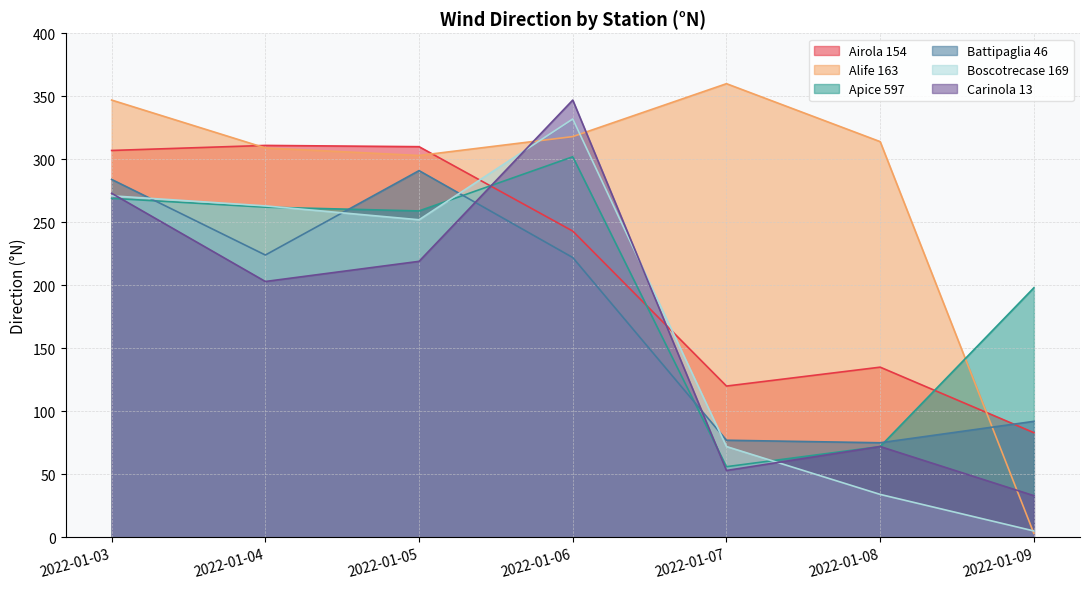

At which category is the sum across all series the highest?

2022-01-06